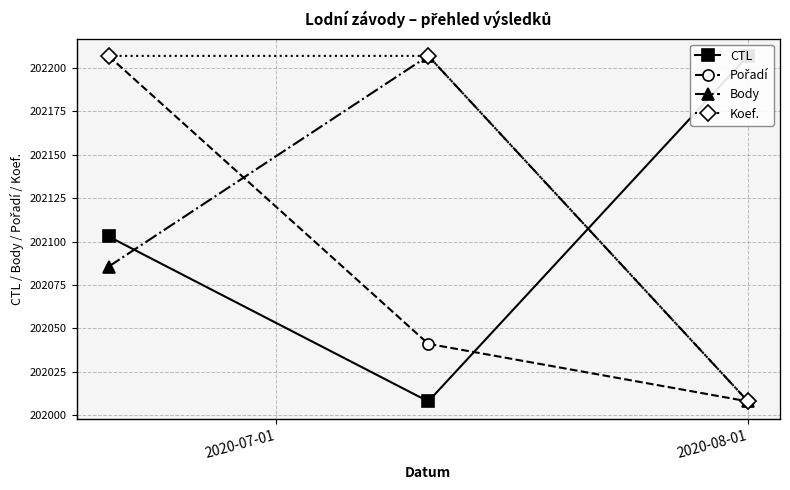

How many values in the Pořadí series are below 5?

1